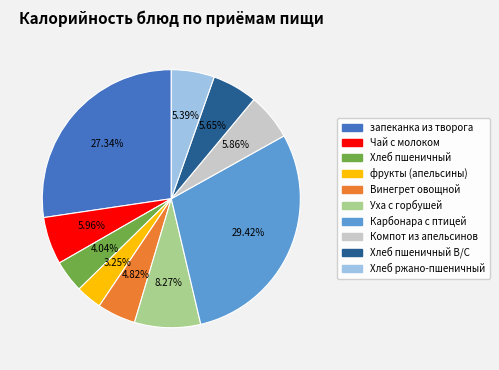

The Чай с молоком slice represents 15% of the pie. True or false?

False